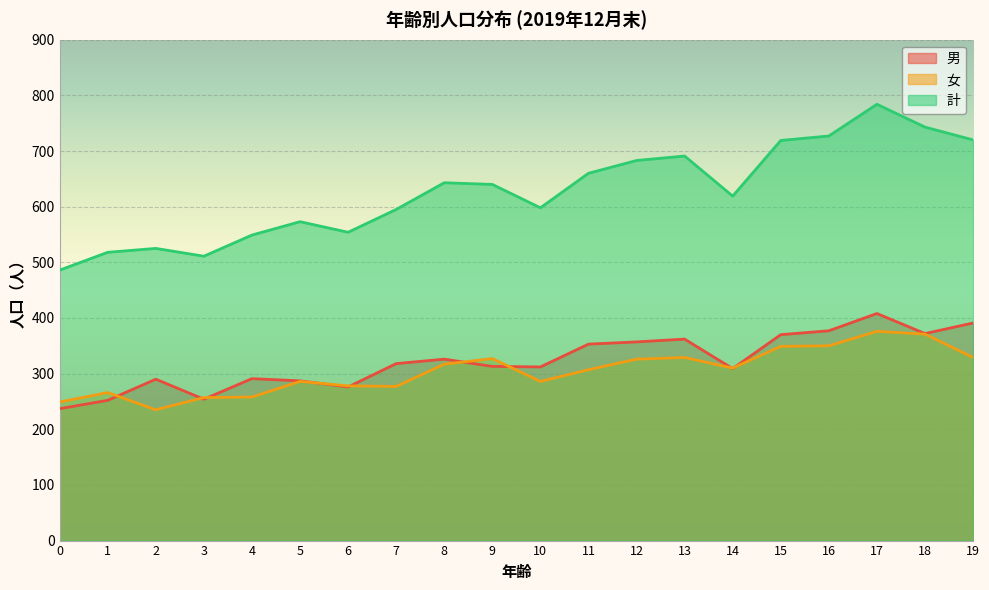

True or false: 計 has more than 1 interior local peaks.

True